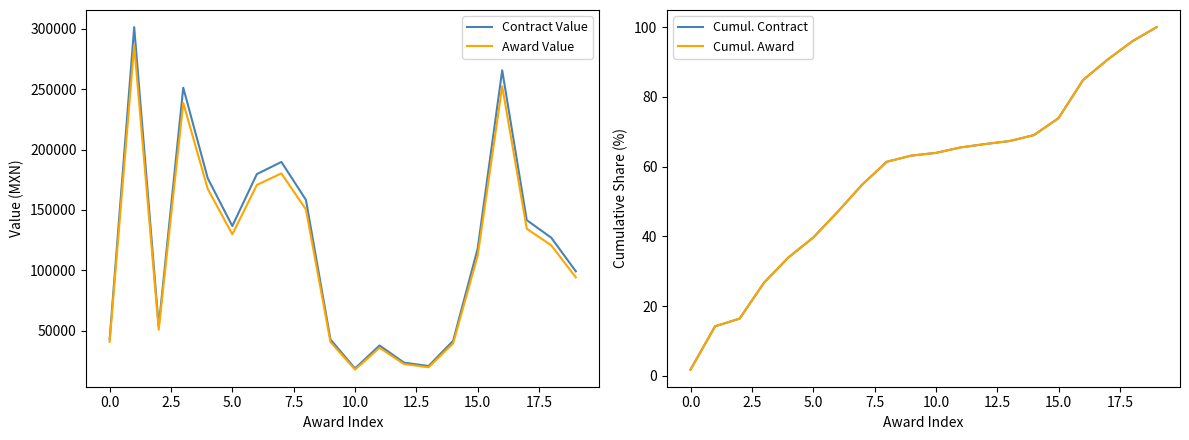

What is the sum of the Cumul. Award values at 19 and 10?

163.9